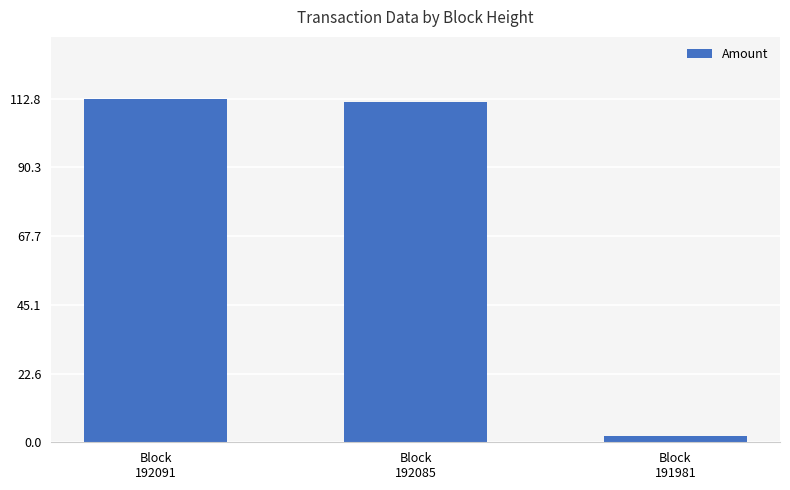

At which label does the data first exceed 111?

Block
192091